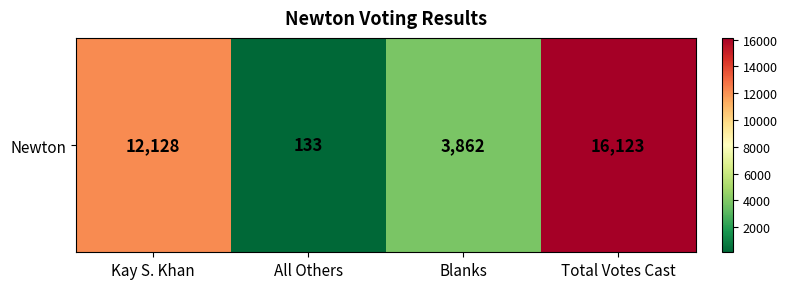

True or false: the data shows 16123 at Total Votes Cast.

True